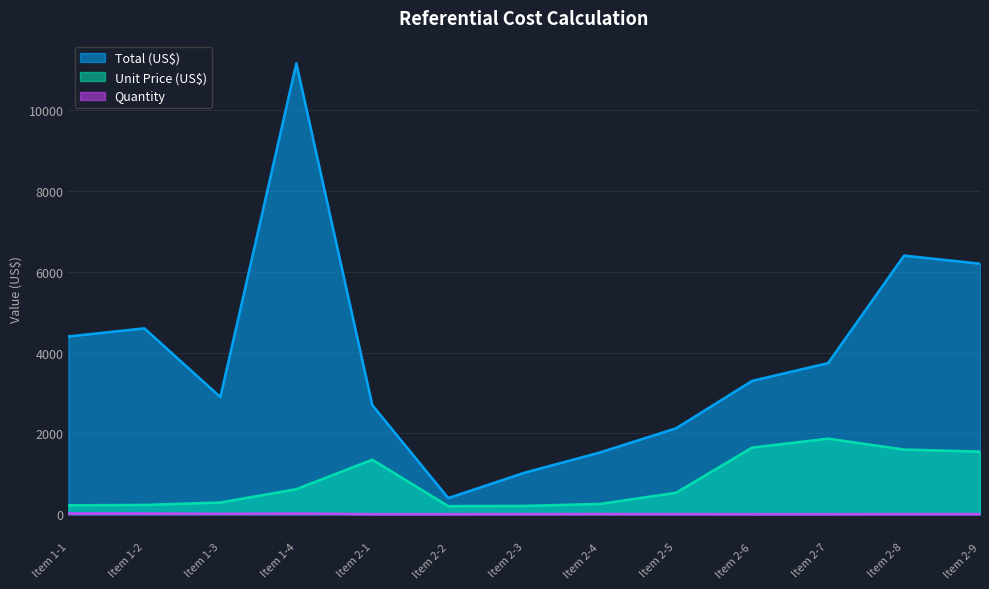

What is the spread (max minus min) of values at Item 2-8?

6396